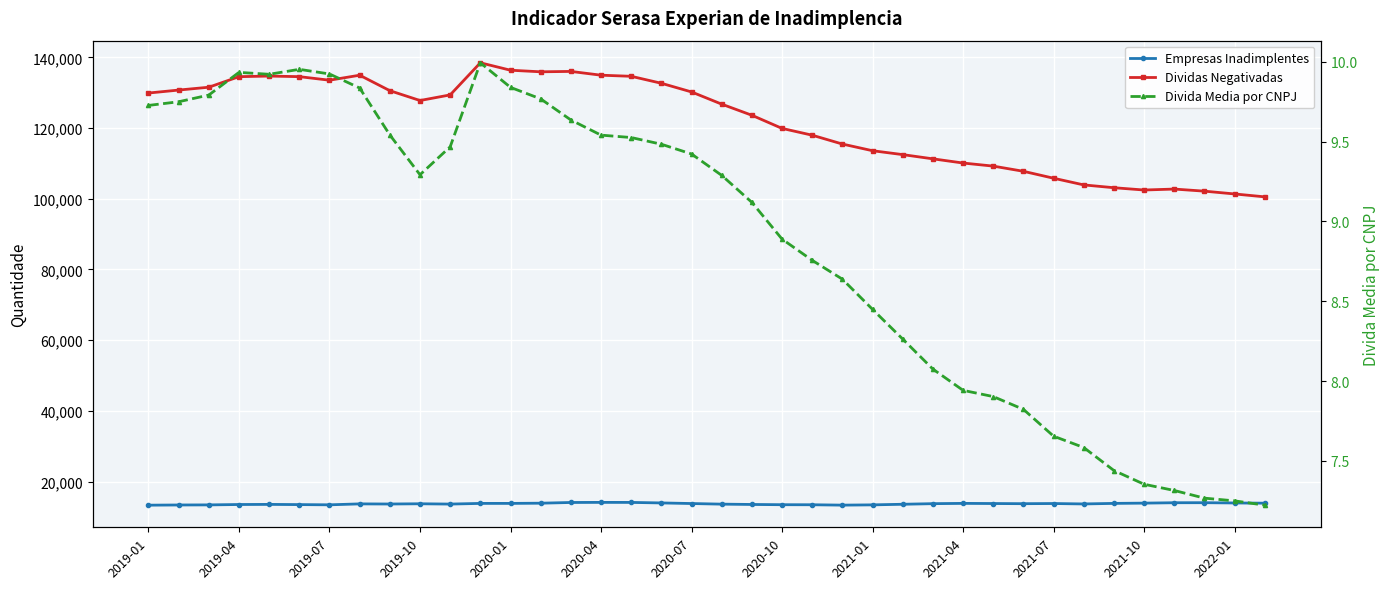

How many data points in Empresas Inadimplentes are less than 13776?

19